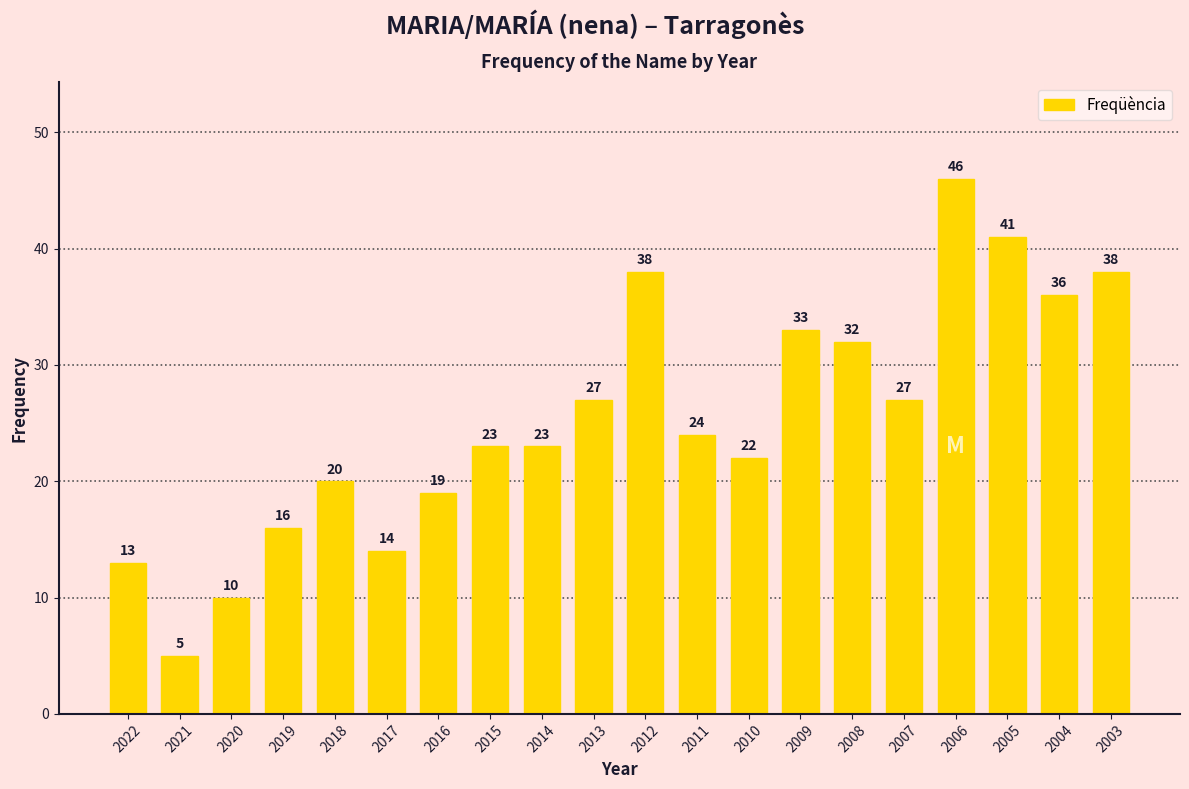

Reading right to left, transcribe all the data shown in this chart.

38	36	41	46	27	32	33	22	24	38	27	23	23	19	14	20	16	10	5	13